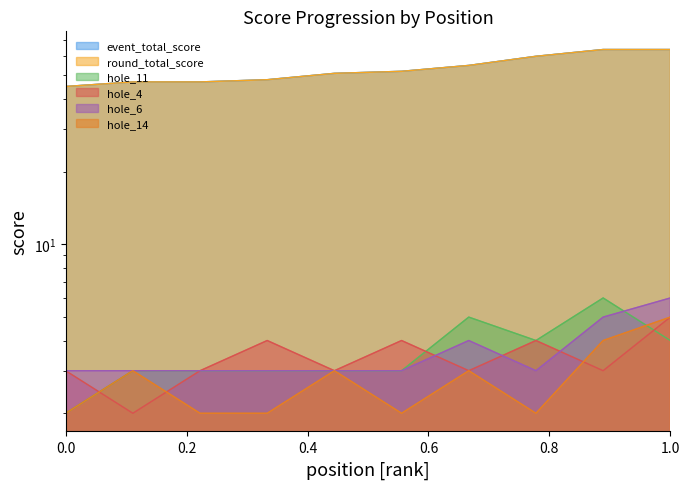

List the series in order of their peak value, lowest first.

hole_4, hole_14, hole_11, hole_6, event_total_score, round_total_score